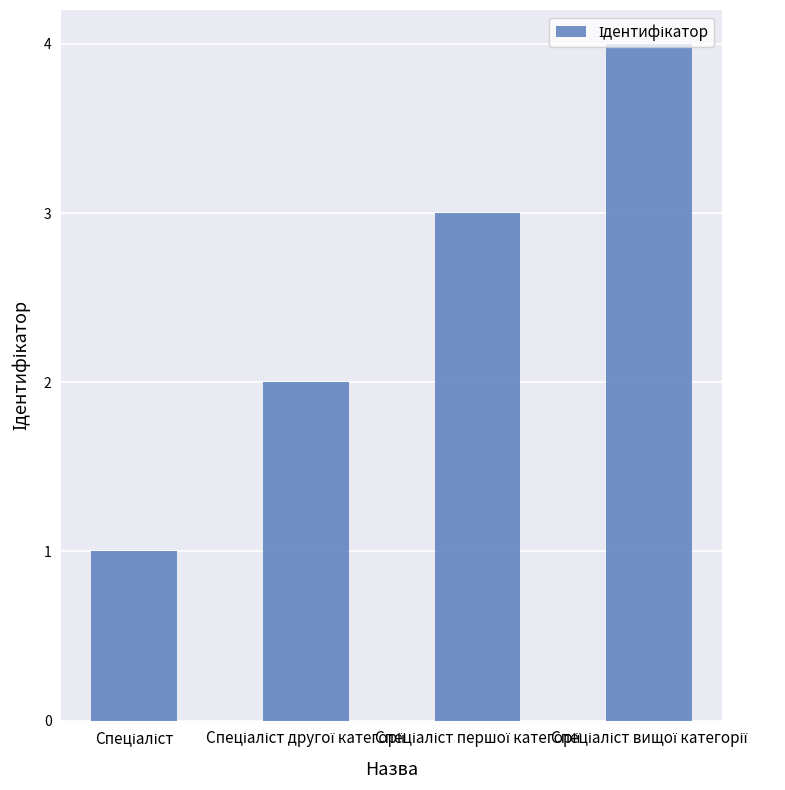

What is the greatest value displayed?

4